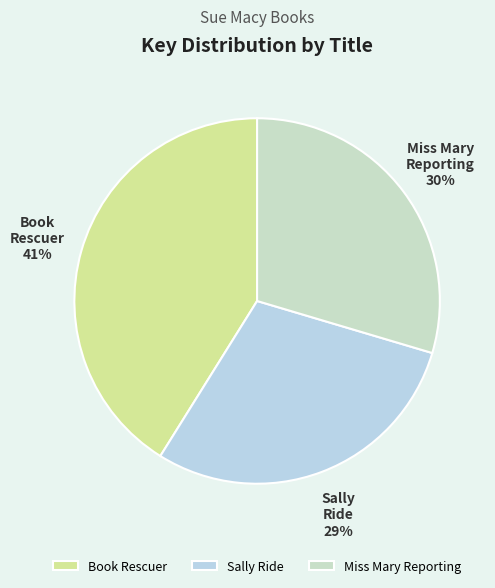

What percentage is the Book Rescuer slice, to the nearest percent?

41%